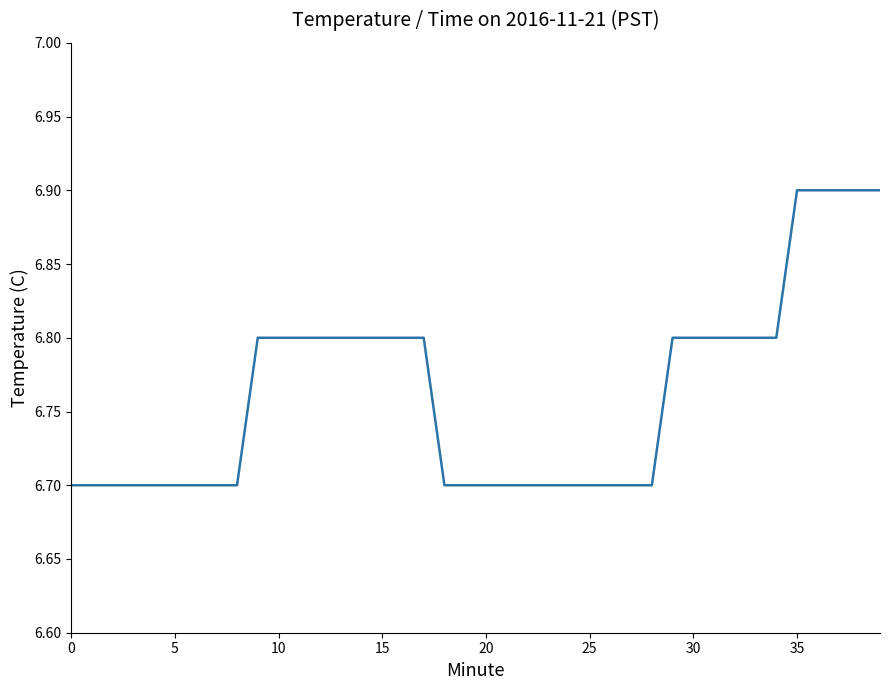

What is the minimum value shown in the chart?

6.7